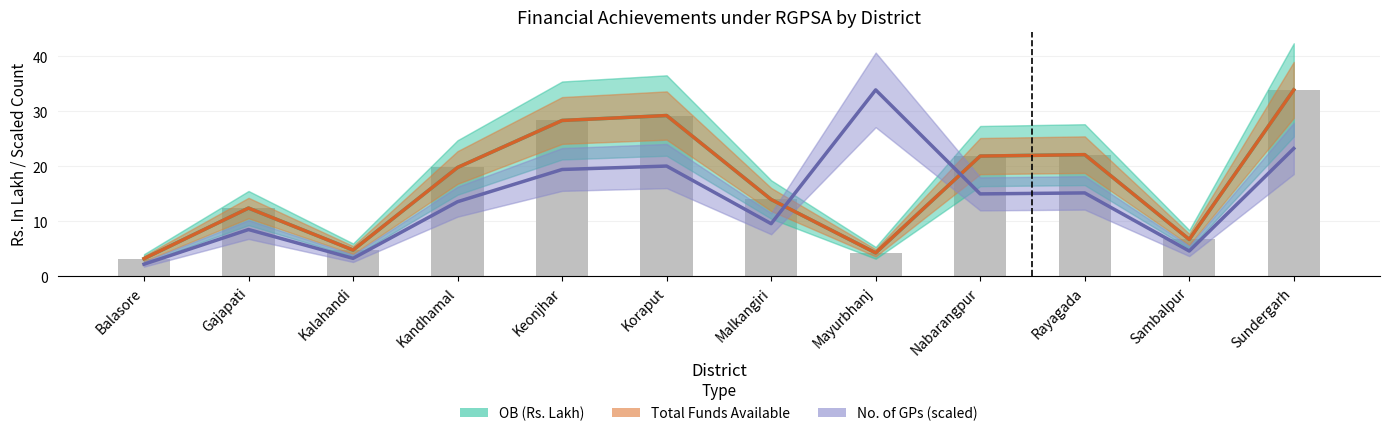

Reading left to right, list all the values displayed in this chart.

OB (Rs. Lakh): Balasore=3.2	Gajapati=12.4	Kalahandi=4.8	Kandhamal=19.8	Keonjhar=28.3	Koraput=29.2	Malkangiri=14.0	Mayurbhanj=4.3	Nabarangpur=21.9	Rayagada=22.1	Sambalpur=6.7	Sundergarh=33.9
Total Funds Available: Balasore=3.2	Gajapati=12.4	Kalahandi=4.8	Kandhamal=19.8	Keonjhar=28.3	Koraput=29.2	Malkangiri=14.0	Mayurbhanj=4.3	Nabarangpur=21.9	Rayagada=22.1	Sambalpur=6.7	Sundergarh=33.9
No. of GPs (scaled): Balasore=2.2	Gajapati=8.5	Kalahandi=3.3	Kandhamal=13.6	Keonjhar=19.4	Koraput=20.1	Malkangiri=9.6	Mayurbhanj=33.9	Nabarangpur=15.0	Rayagada=15.2	Sambalpur=4.6	Sundergarh=23.3